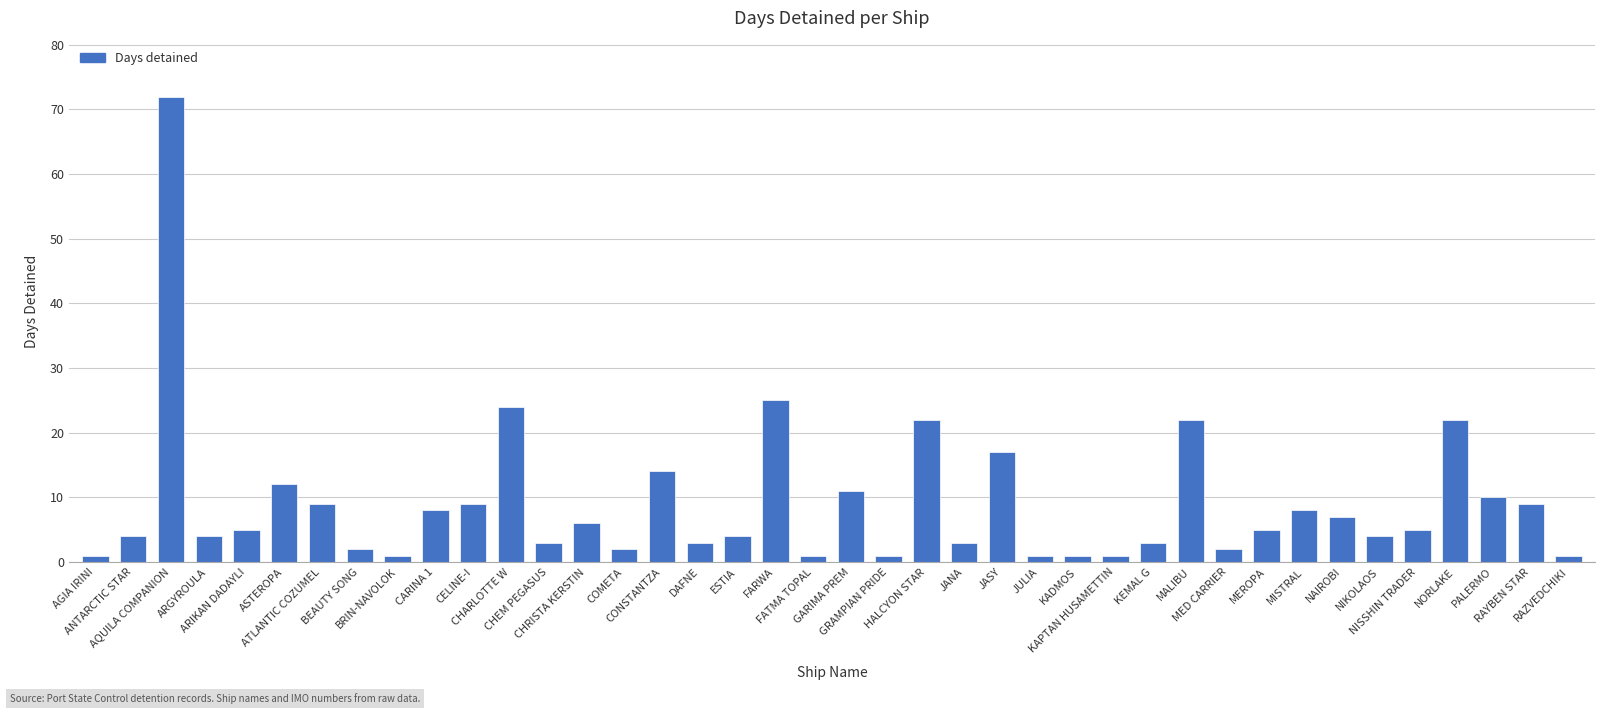

What is the difference between the values at CHARLOTTE W and GRAMPIAN PRIDE?

23